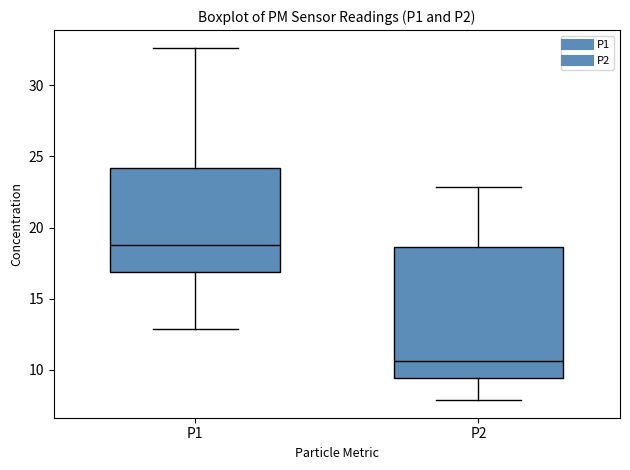

Reading left to right, read every box against the y-axis: the position of its median line, the range the box covers, and the ends of its whiskers. The values are not printed on the chart, so give them approximately, as read against the axis.

P1: median 19.0, box 17.0 to 24.0, whiskers 13.0 to 32.5
P2: median 10.5, box 9.5 to 18.5, whiskers 8.0 to 23.0